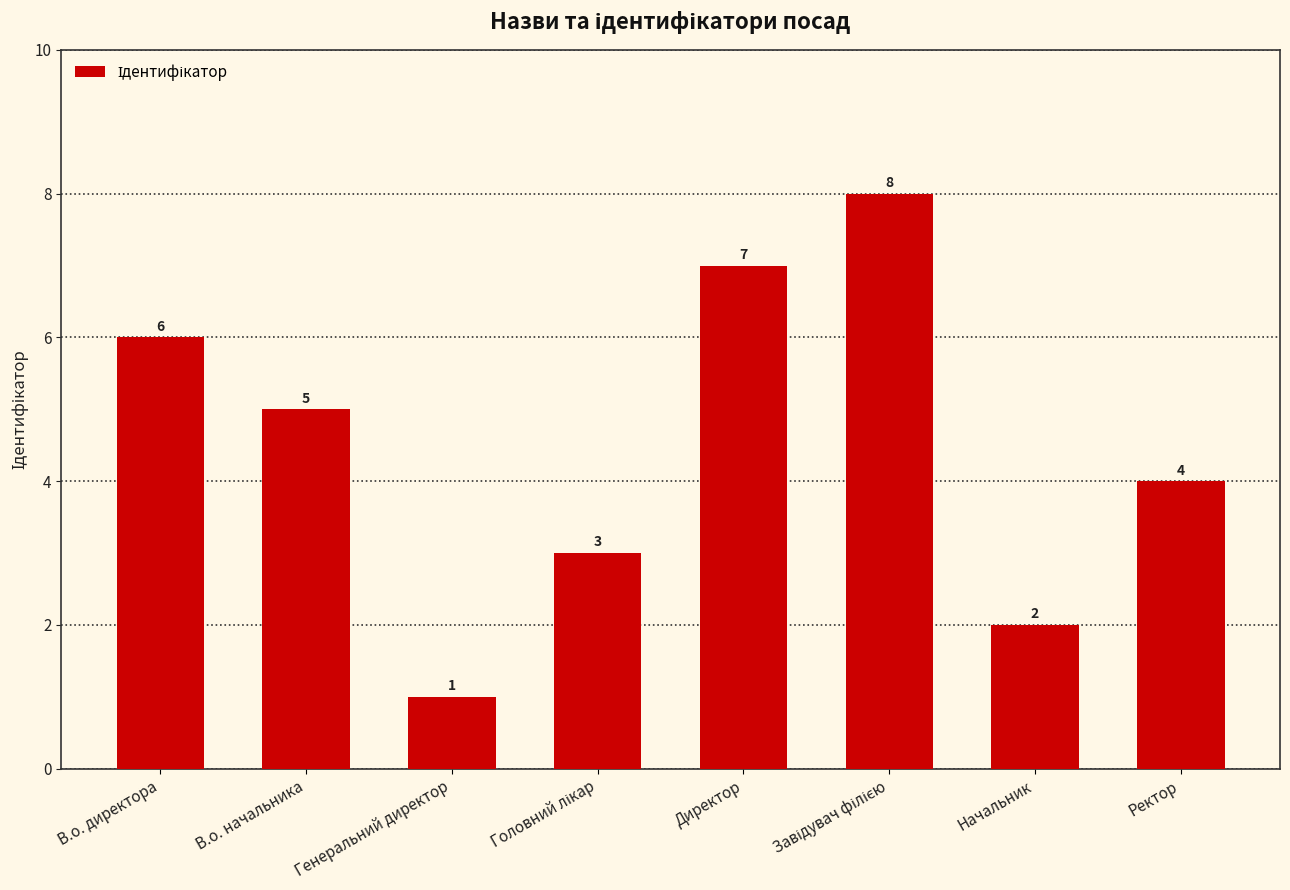

What is the difference between the second highest and second lowest values?

5